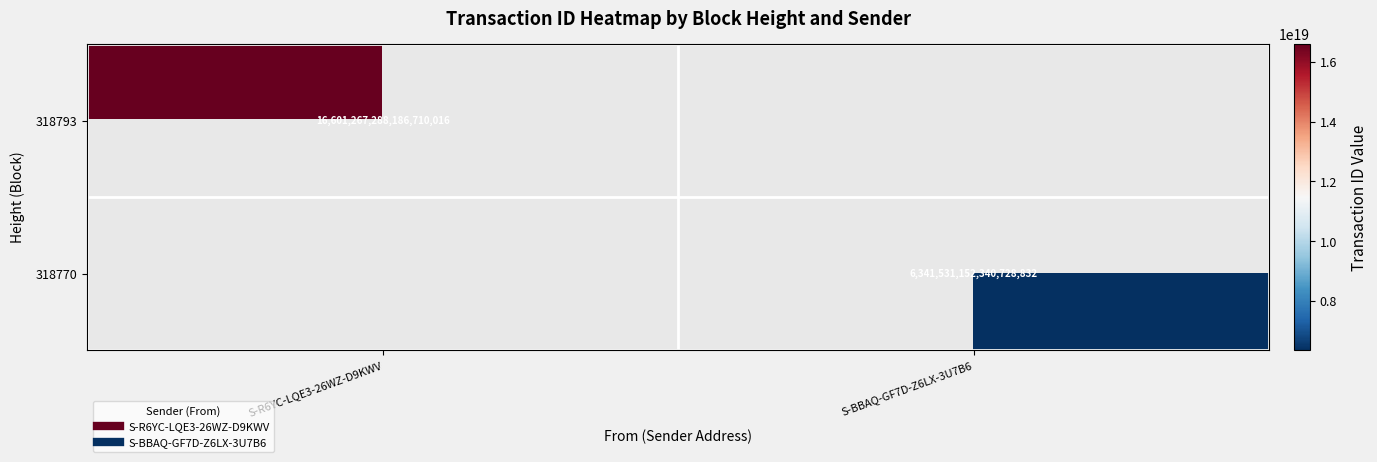

List the series in order of their overall mean, highest first.

318793, 318770